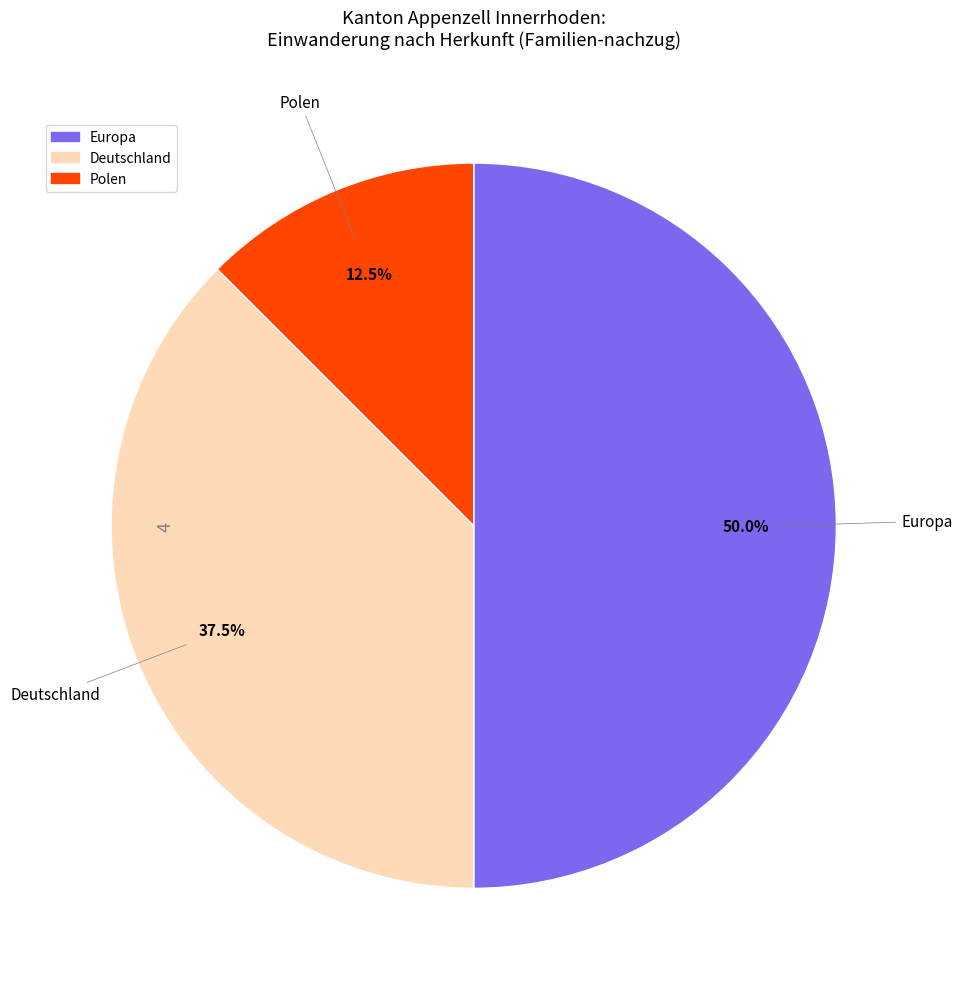

Is Polen the majority of the pie?

No